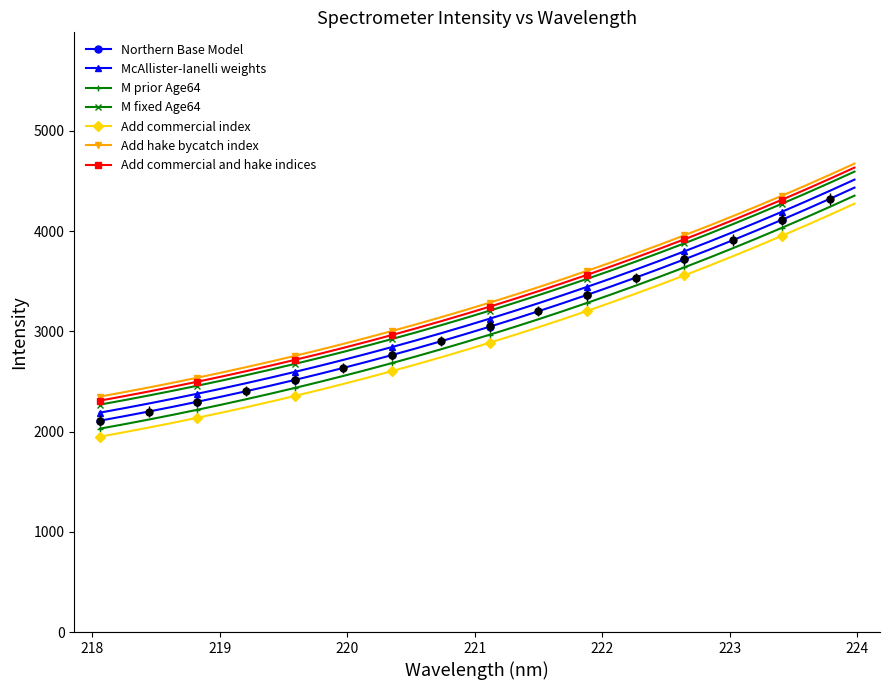

Reading left to right, extract all data points from this chart.

2109.1	2153.7	2199.9	2248.0	2297.8	2349.4	2402.9	2458.3	2515.6	2574.8	2636.0	2699.2	2764.5	2831.8	2901.3	2972.9	3046.6	3122.5	3200.7	3281.2	3363.9	3449.0	3536.4	3626.2	3718.5	3813.2	3910.4	4010.1	4112.4	4217.2	4324.6	4434.7